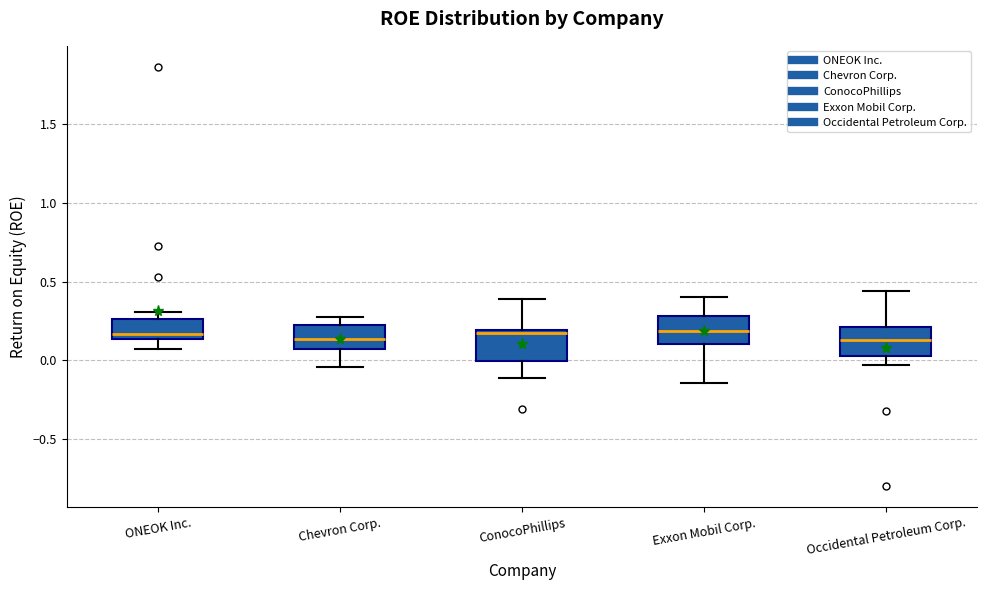

Where is the lower edge of the box for Occidental Petroleum Corp. on the y-axis? The values are not printed on the chart, so give them approximately, as read against the axis.

0.05